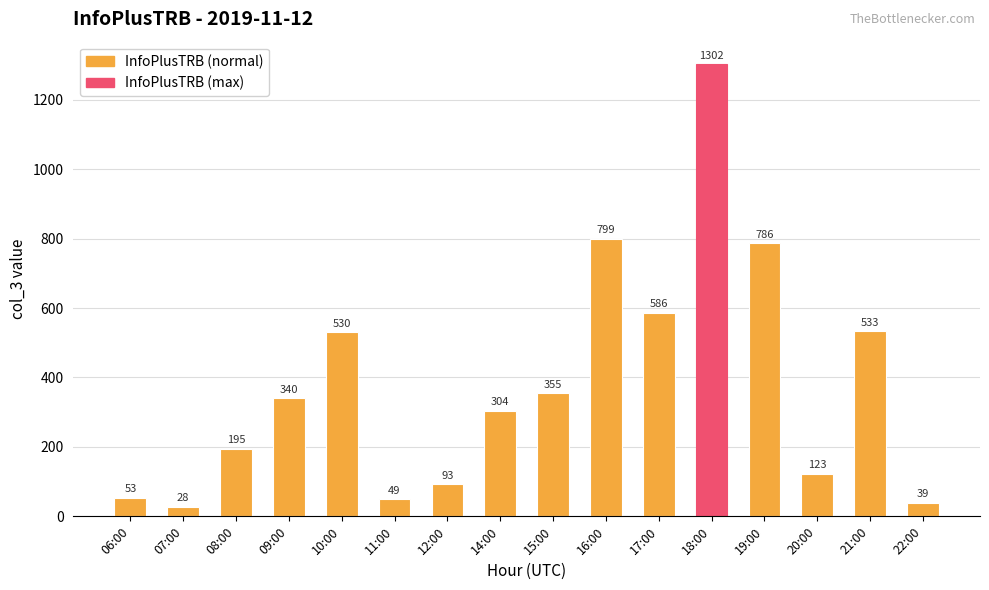

Rank the categories by value from highest to lowest.

18:00, 16:00, 19:00, 17:00, 21:00, 10:00, 15:00, 09:00, 14:00, 08:00, 20:00, 12:00, 06:00, 11:00, 22:00, 07:00